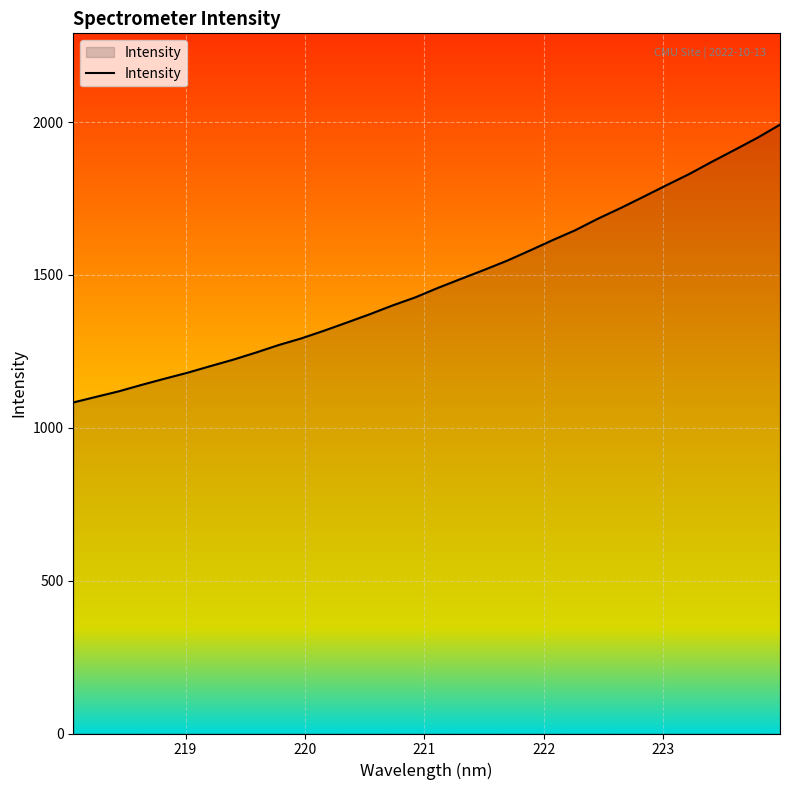

What is the maximum value shown in the chart?

1991.6